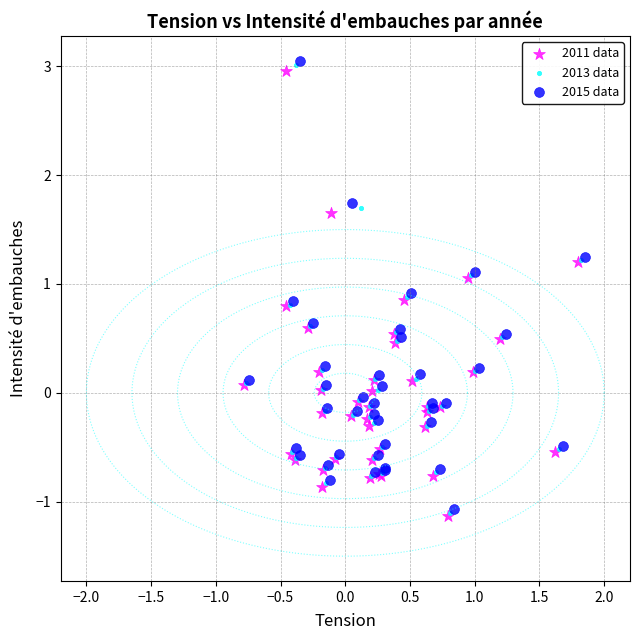

Which series has the widest spread of Y values?

2015 data